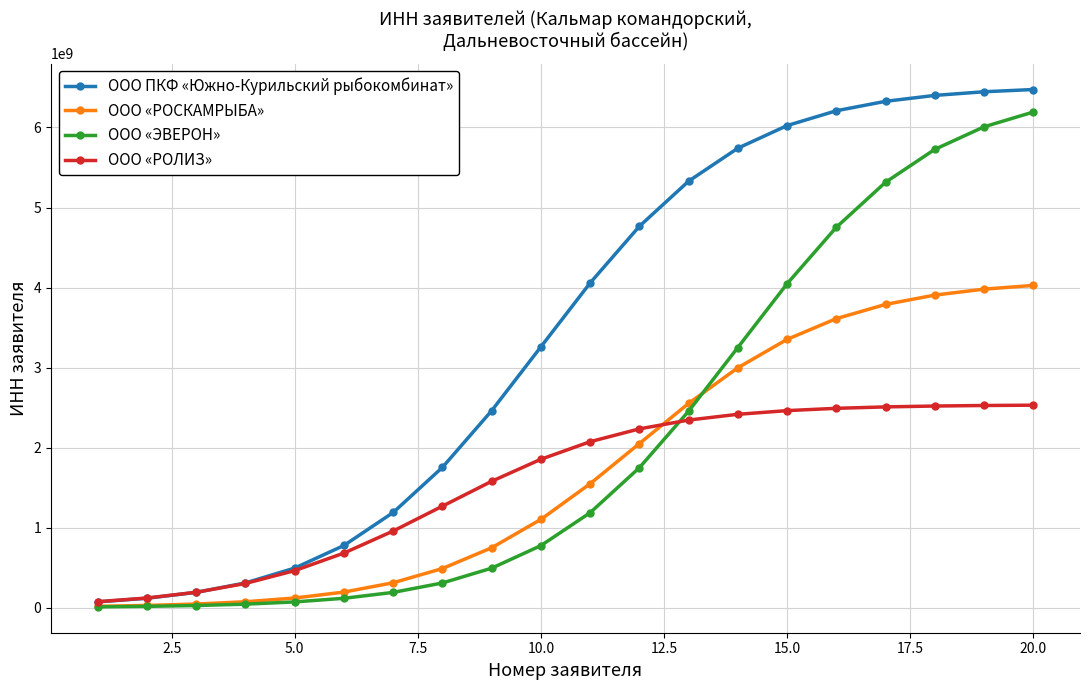

What is the value of the ООО «РОЛИЗ» point at the 4th from the left?

302328155.9